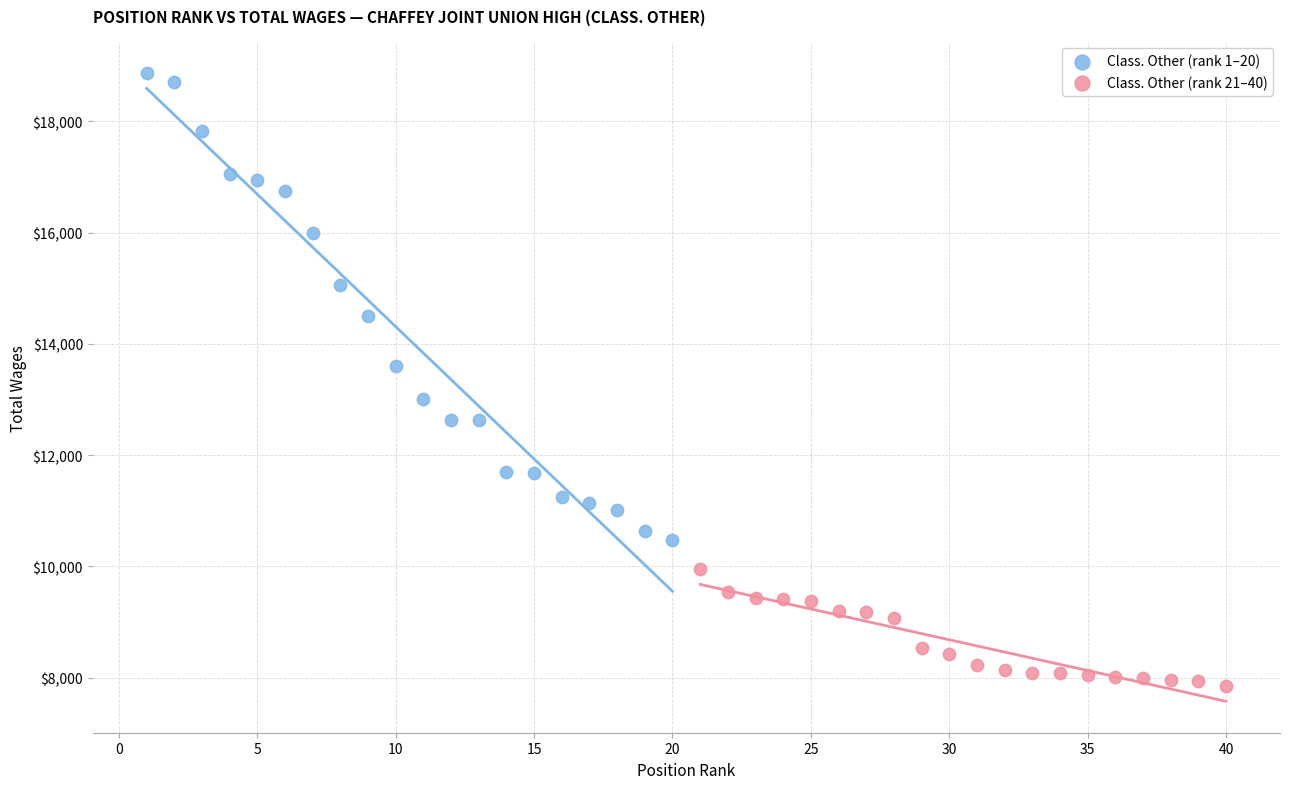

Which series reaches the maximum Y coordinate?

Class. Other (rank 1–20)